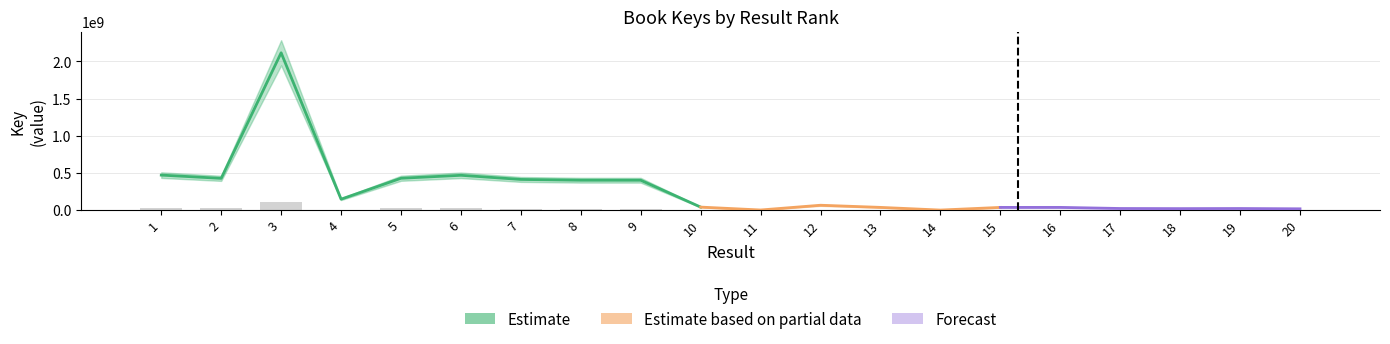

Approximately how many times larger is the value at 19 compared to 15?

0.6